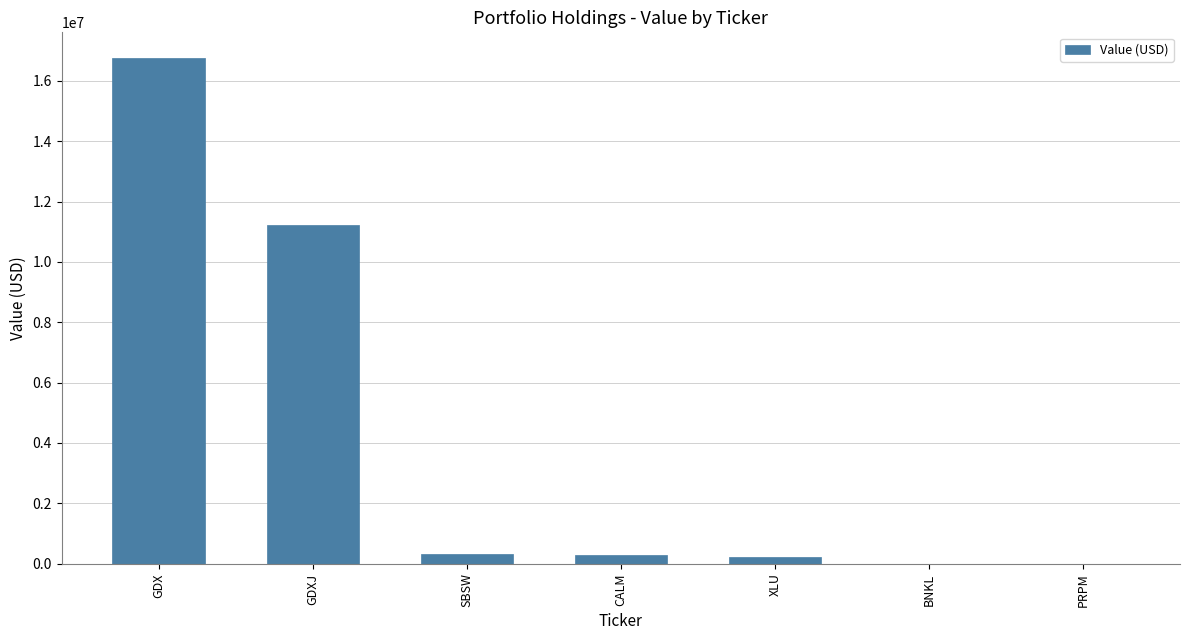

The chart shows a value of 324776 at SBSW. True or false?

True